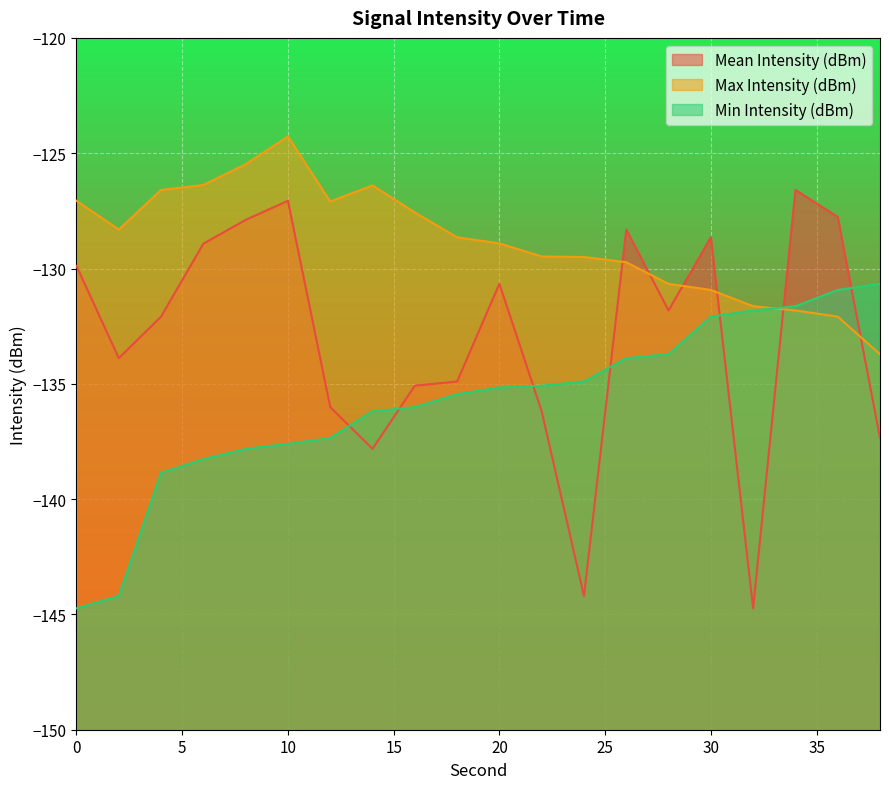

List the series in order of their overall mean, highest first.

Max Intensity (dBm), Mean Intensity (dBm), Min Intensity (dBm)